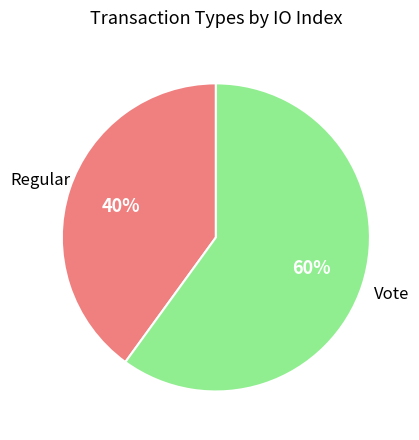

To the nearest percent, what is the difference between the largest and smallest slice percentages?

20%